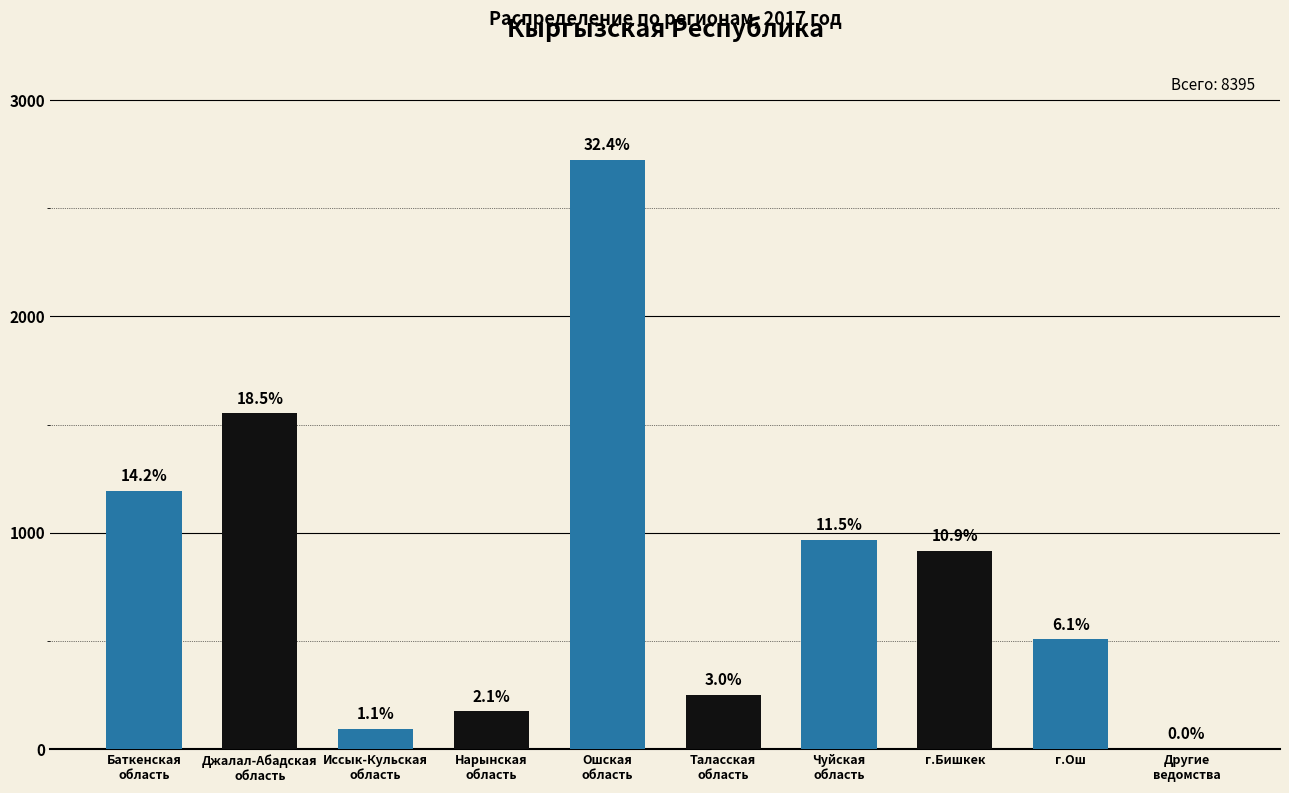

The chart shows a value of 20 at Иссык-Кульская
область. True or false?

False